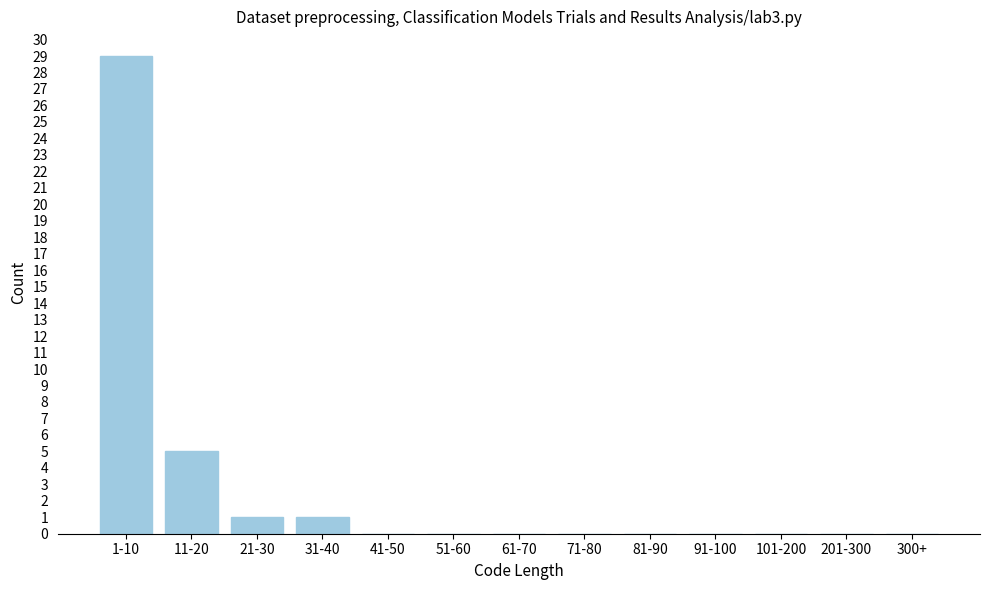

Reading left to right, what are all the values shown in this chart?

1-10=29	11-20=5	21-30=1	31-40=1	41-50=0	51-60=0	61-70=0	71-80=0	81-90=0	91-100=0	101-200=0	201-300=0	300+=0